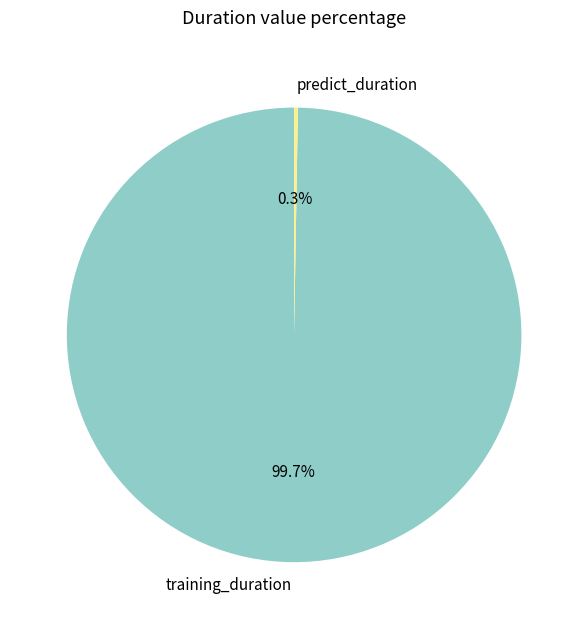

Which category has the biggest portion of the pie?

training_duration